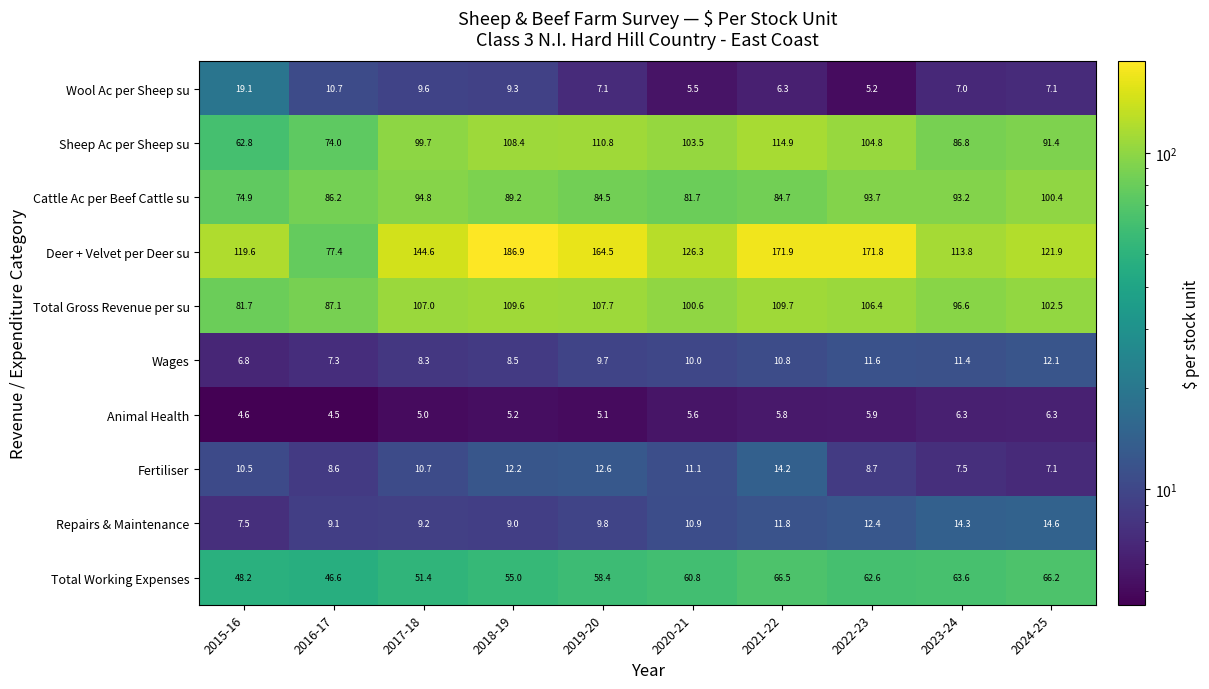

What is the difference between the Repairs & Maintenance values at 2024-25 and 2018-19?

5.6